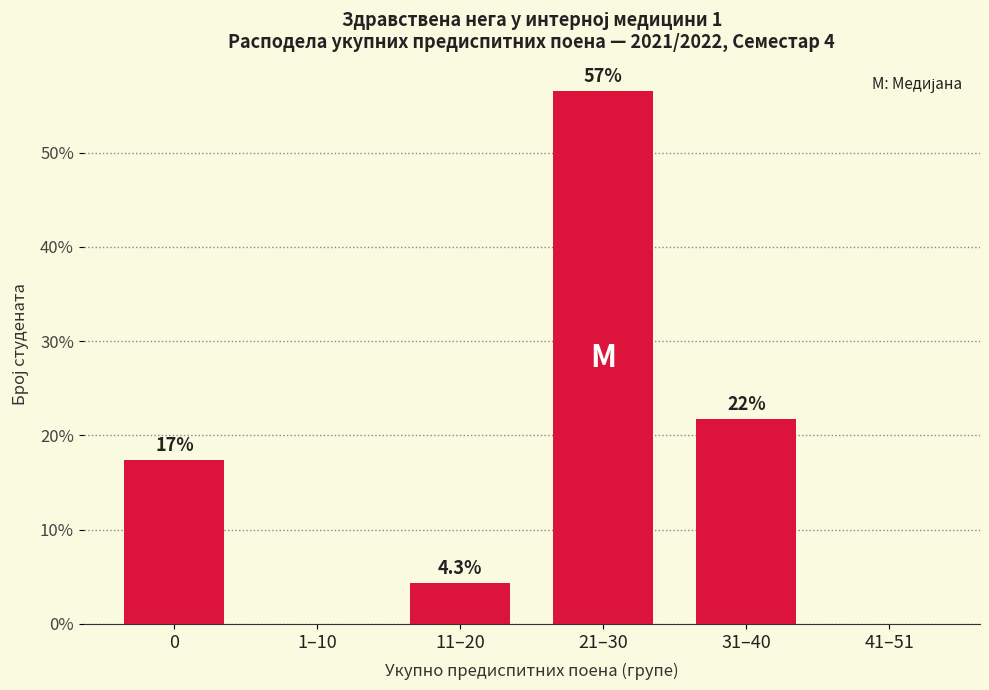

Are the bars horizontal?

No